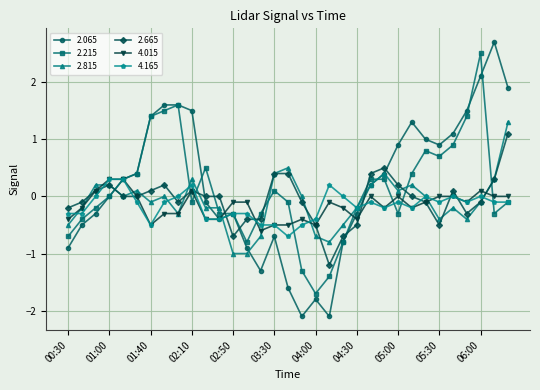

True or false: 2.215 has more than 2 points higher than both neighbors.

True